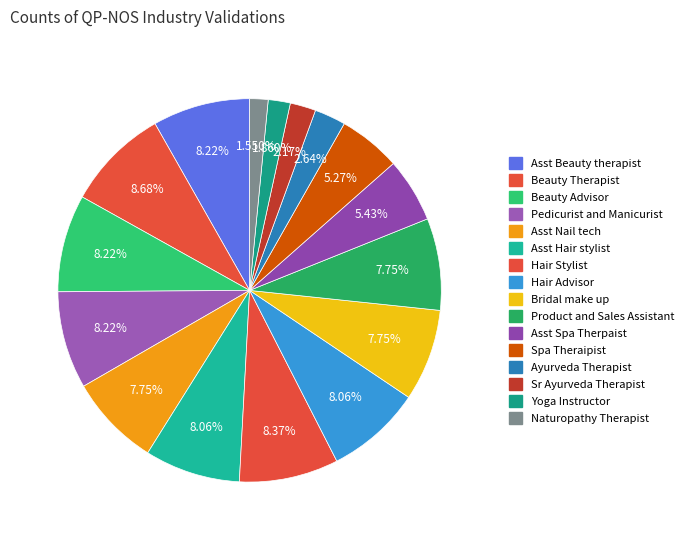

How many slices are in this pie chart?

16